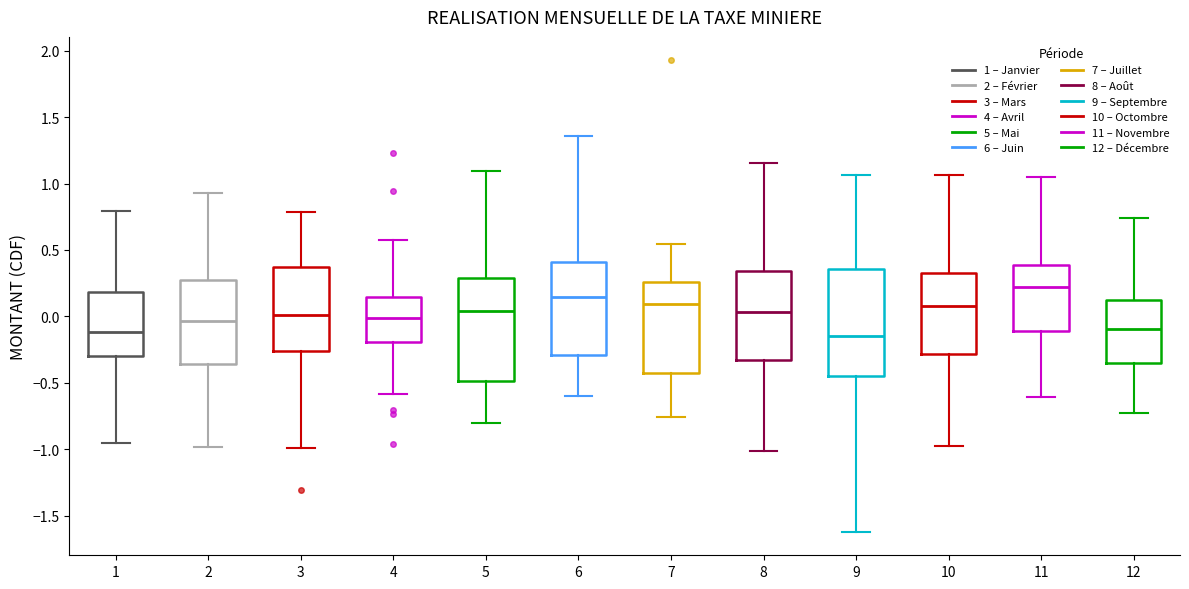

Which box has the highest median line?

11